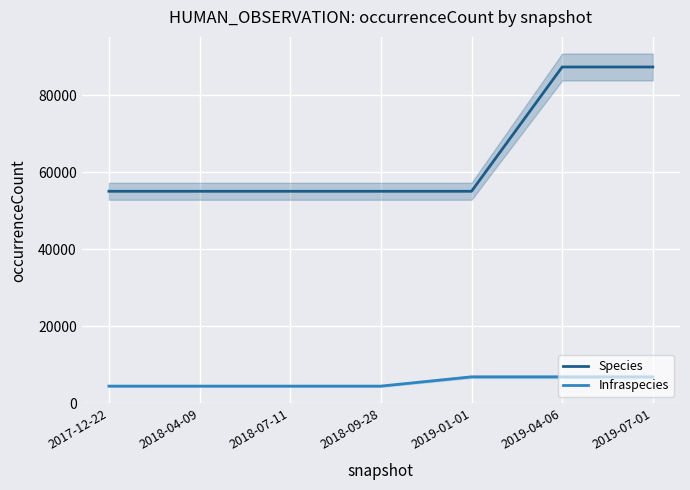

How many lines are shown in the chart?

2